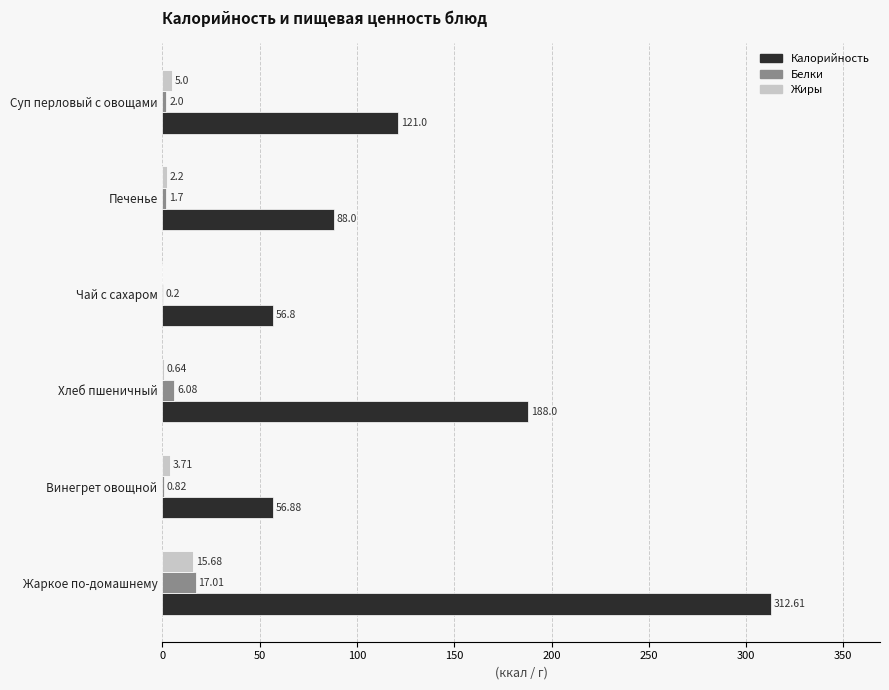

Is the value of Калорийность at Хлеб пшеничный greater than the value of Белки at Чай с сахаром?

Yes